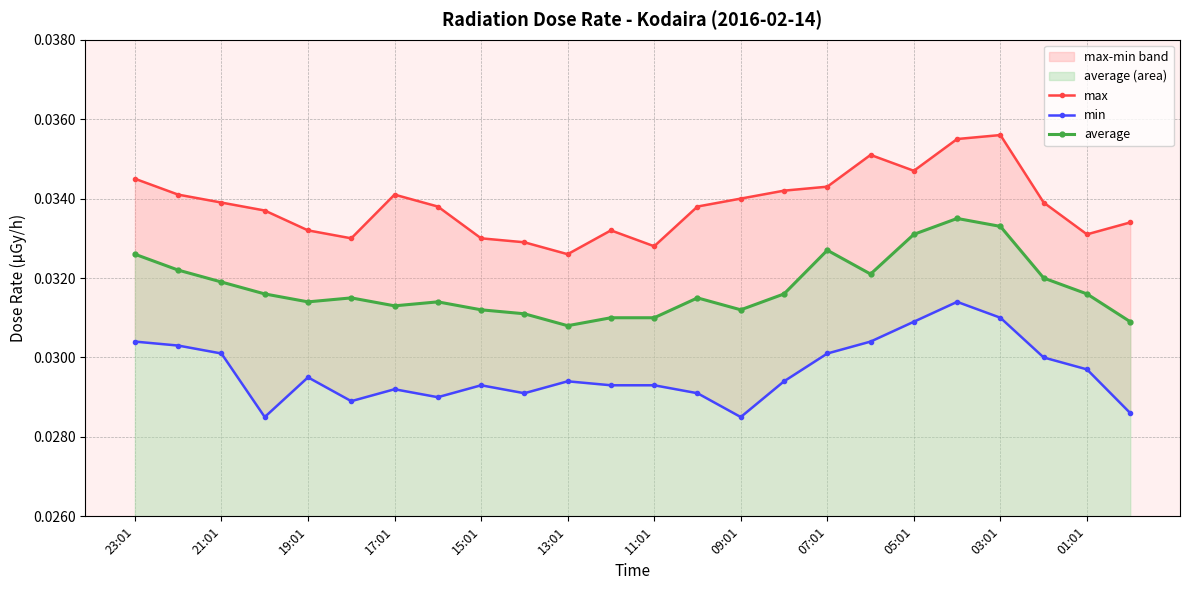

True or false: average has more than 0 interior local peaks.

True